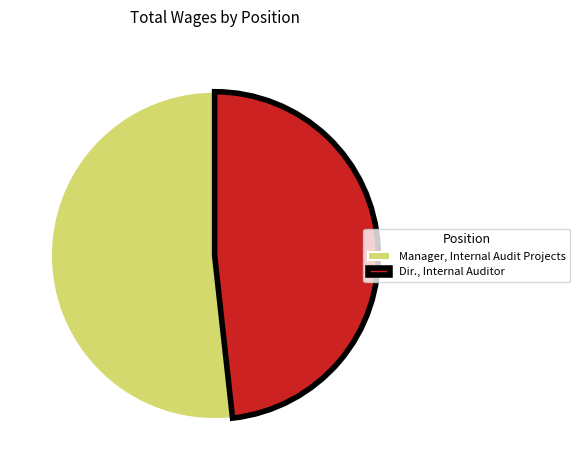

Which category has the smallest portion of the pie?

Dir., Internal Auditor